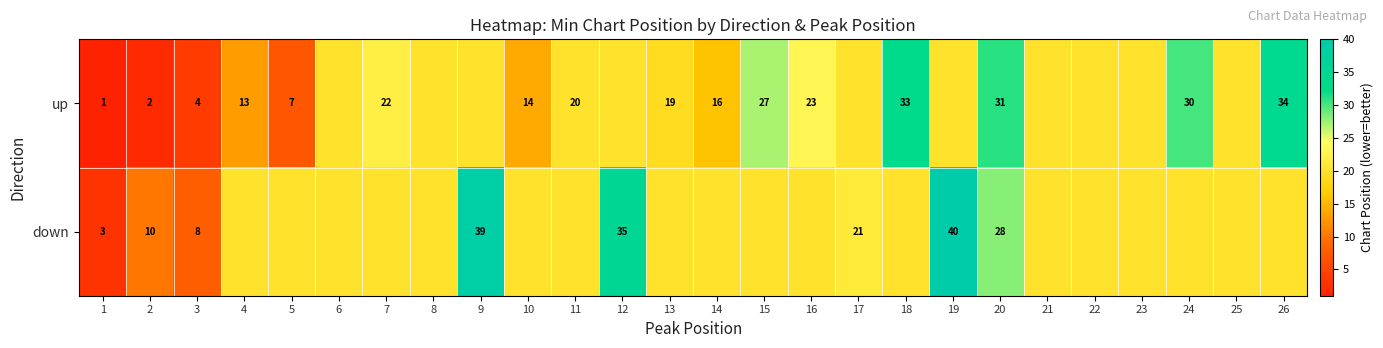

What is the total value across all series at 3?

12